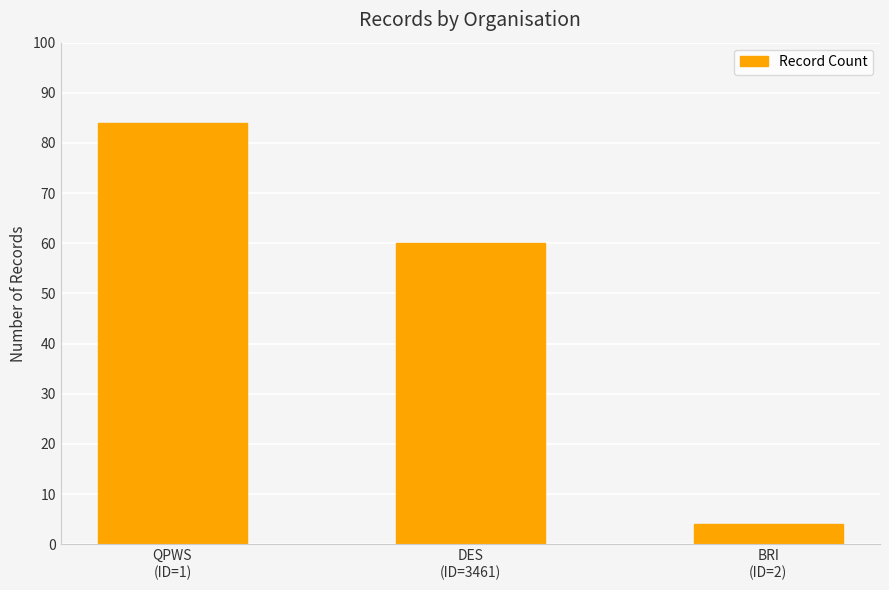

How many values are below 60?

1